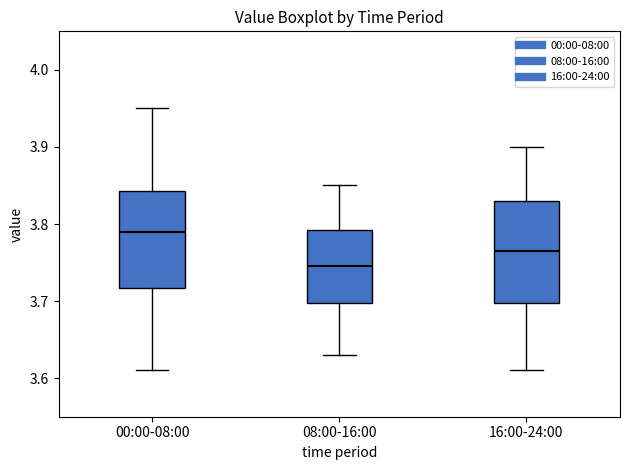

Which box's median line is the lowest?

08:00-16:00